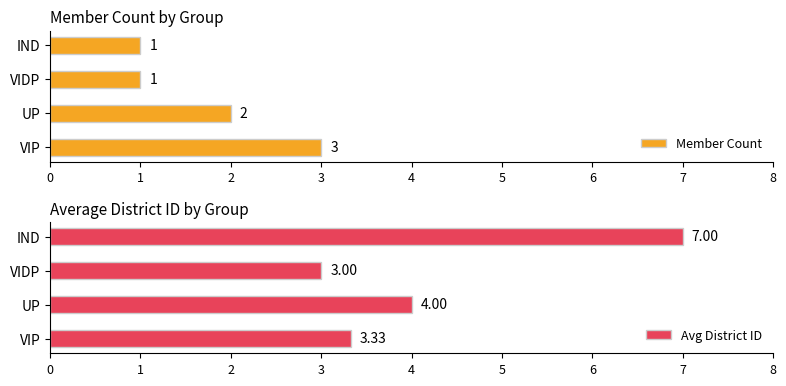

What is the value of the Member Count bar at the 2nd from the left?

2.0